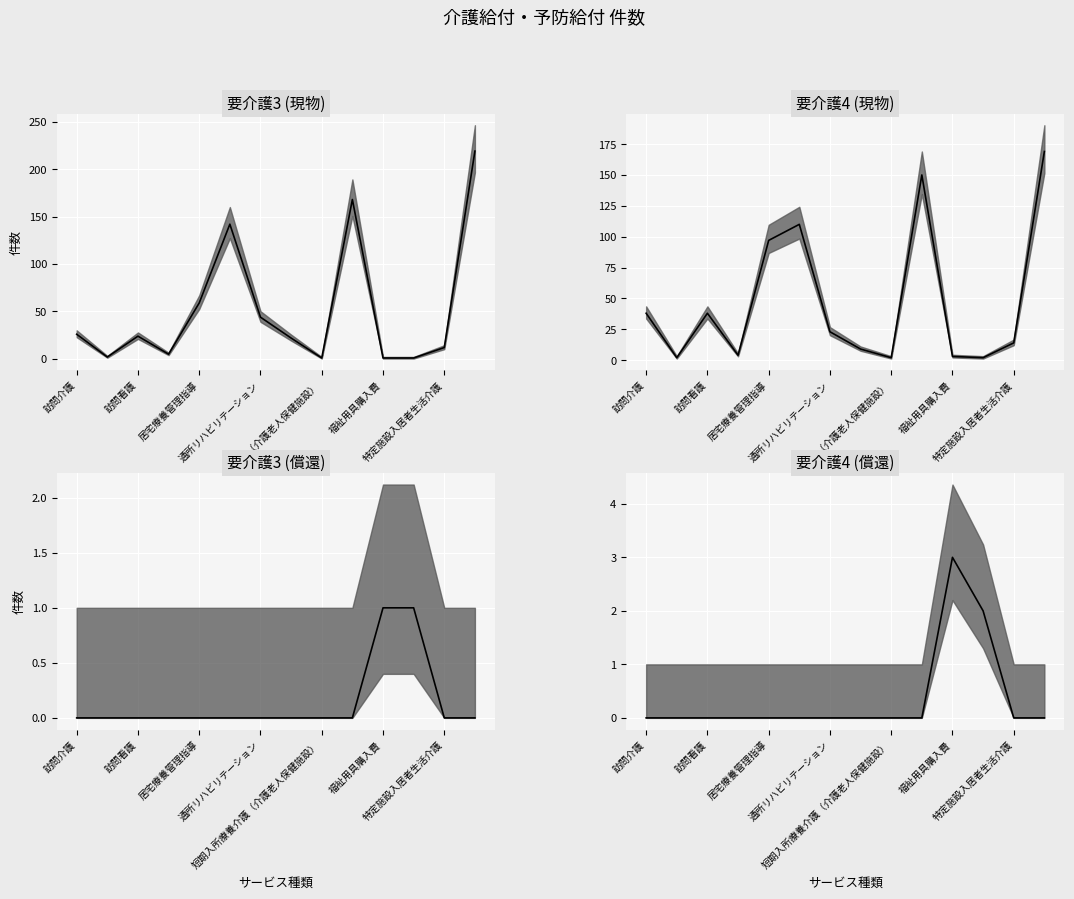

True or false: 要介護4 (償還) has more than 0 interior local peaks.

True